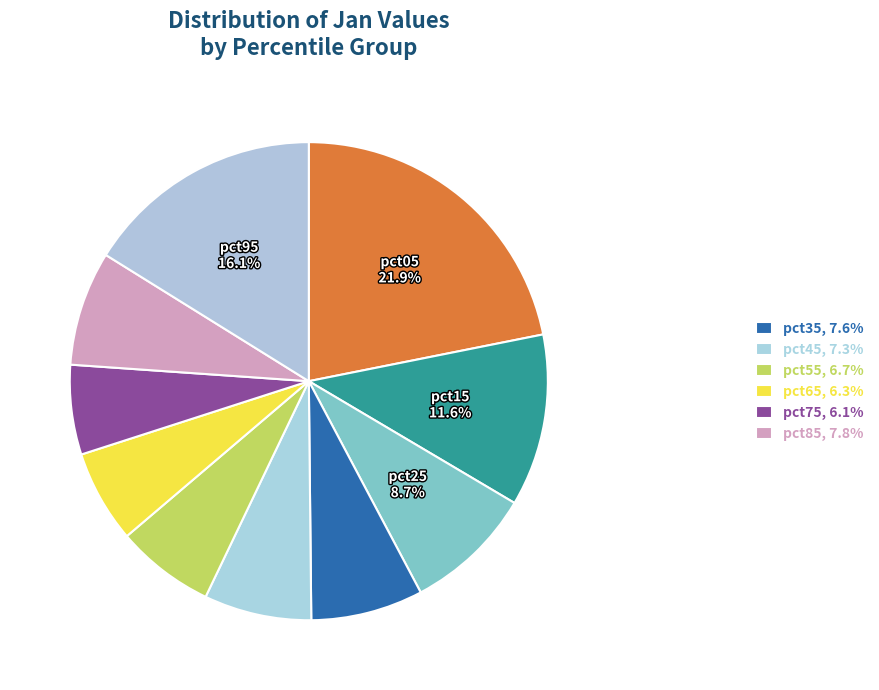

How many segments does this pie chart have?

10